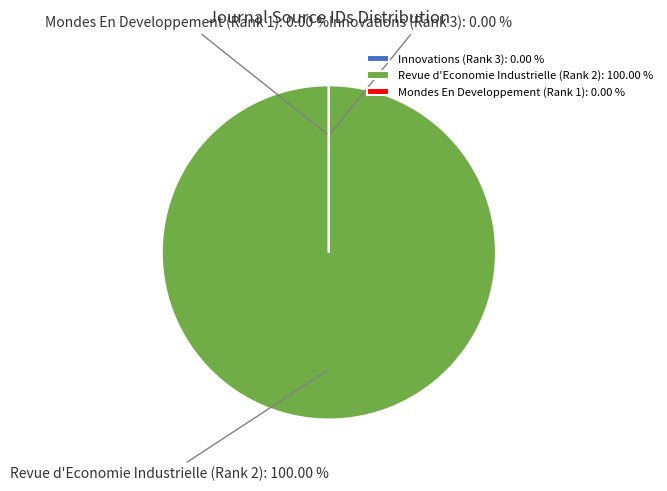

Rank the categories by value from lowest to highest.

Mondes En Developpement (Rank 1), Innovations (Rank 3), Revue d'Economie Industrielle (Rank 2)